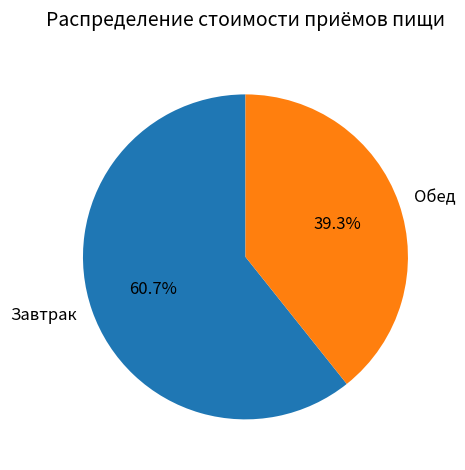

To the nearest percent, what portion does Завтрак represent?

61%